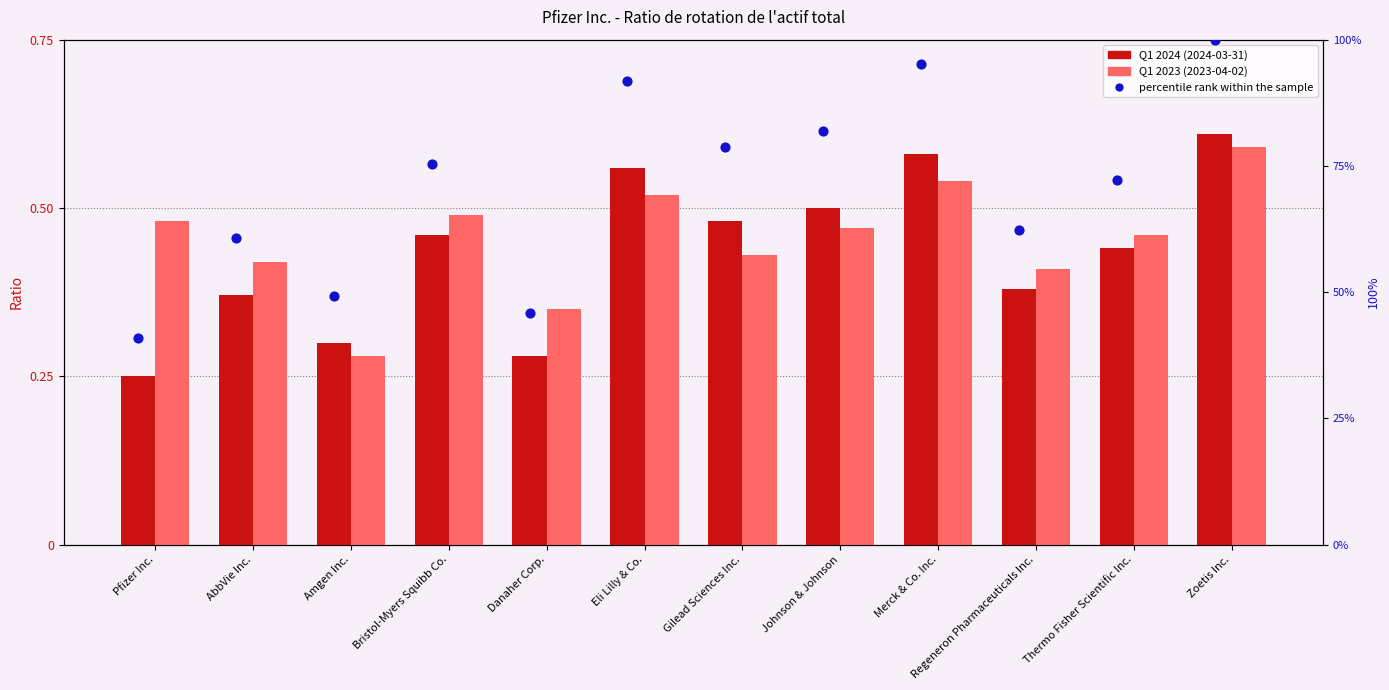

Which series reaches the maximum Y coordinate?

percentile rank within the sample